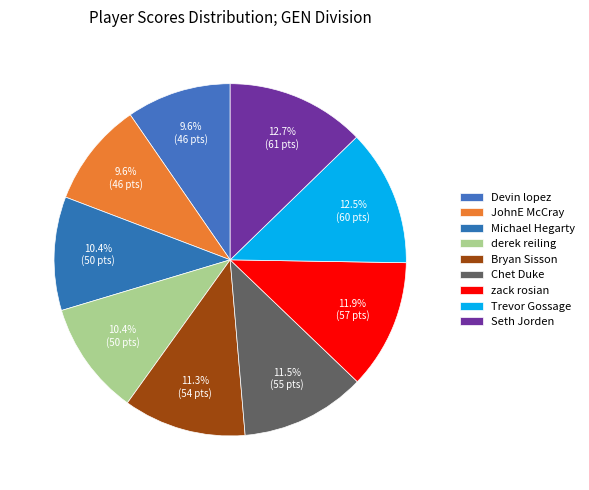

To the nearest percent, what percentage of the pie is zack rosian?

12%